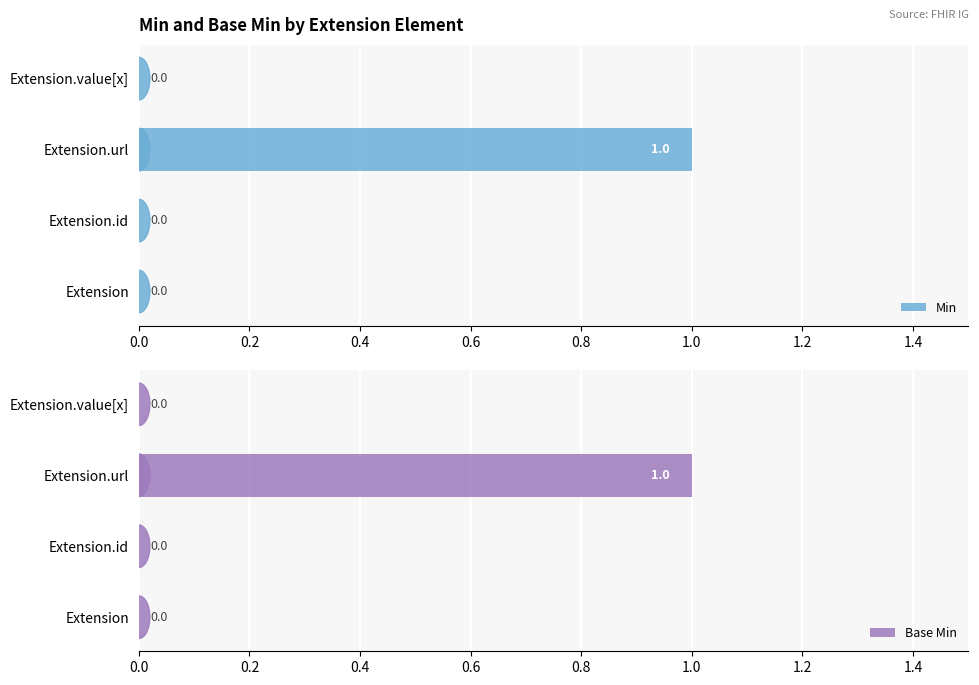

Is it true that Min equals 2 at Extension.url?

False